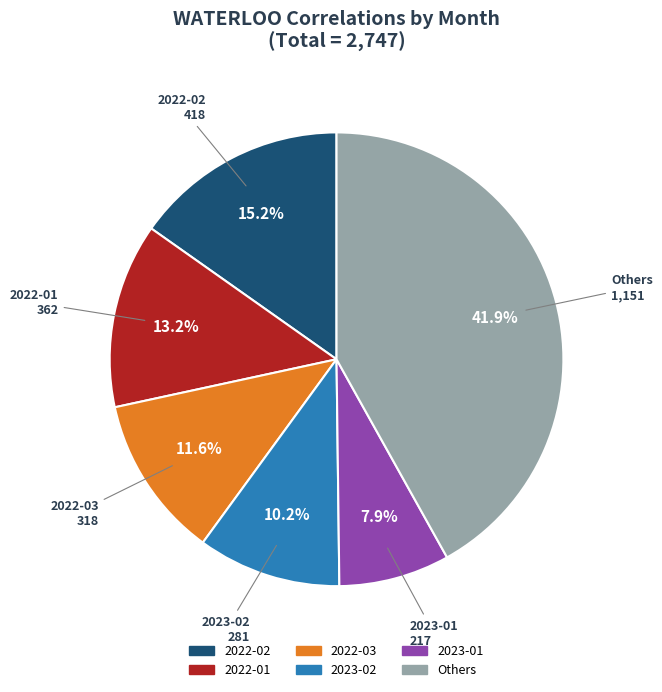

What is the largest slice in the pie chart?

Others